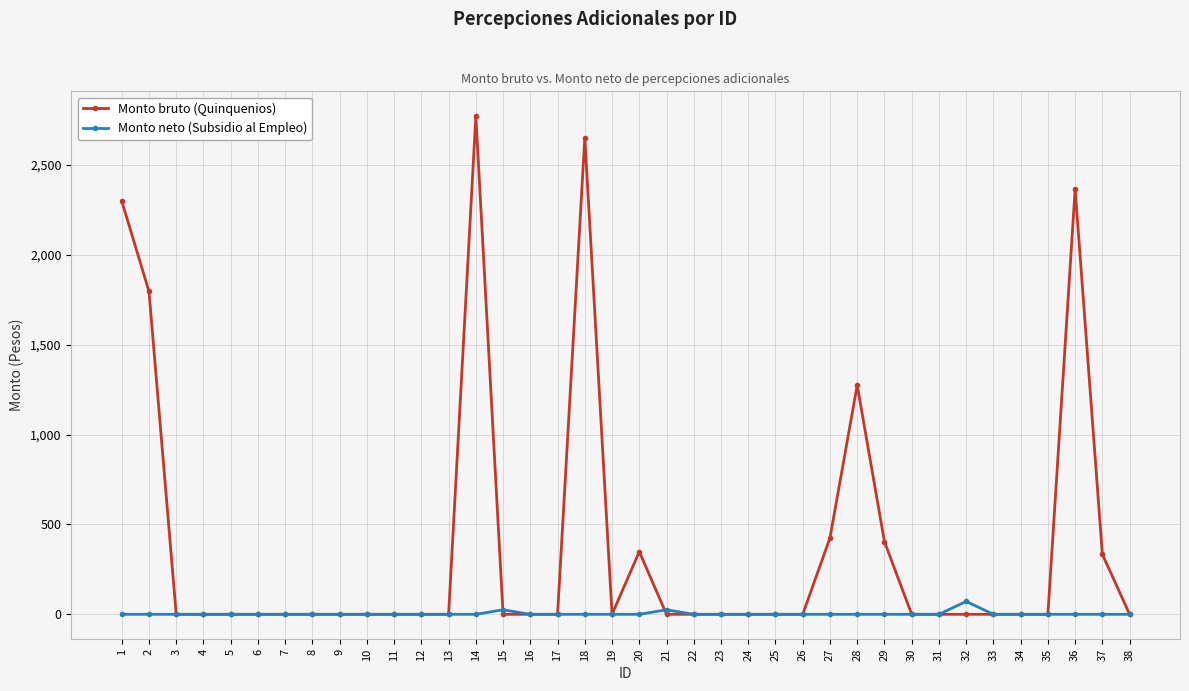

List the series in order of their overall mean, highest first.

Monto bruto (Quinquenios), Monto neto (Subsidio al Empleo)